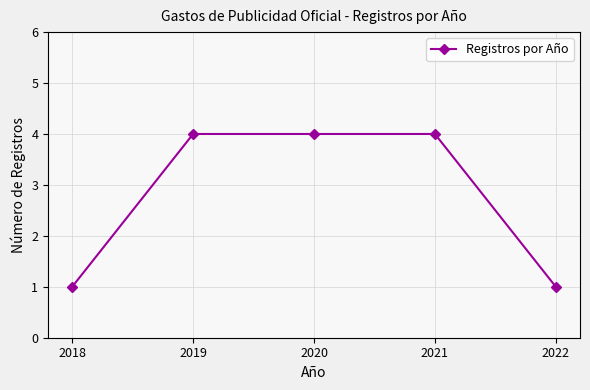

How many data points are less than 4?

2